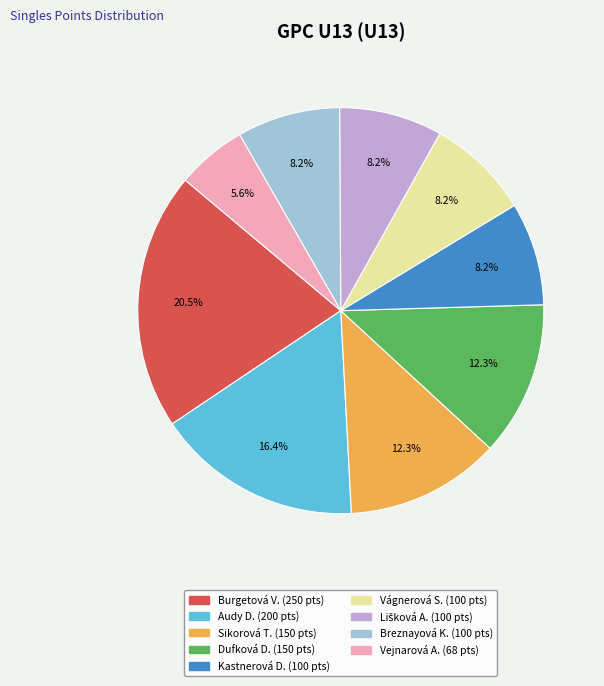

Does any single category account for the majority?

No